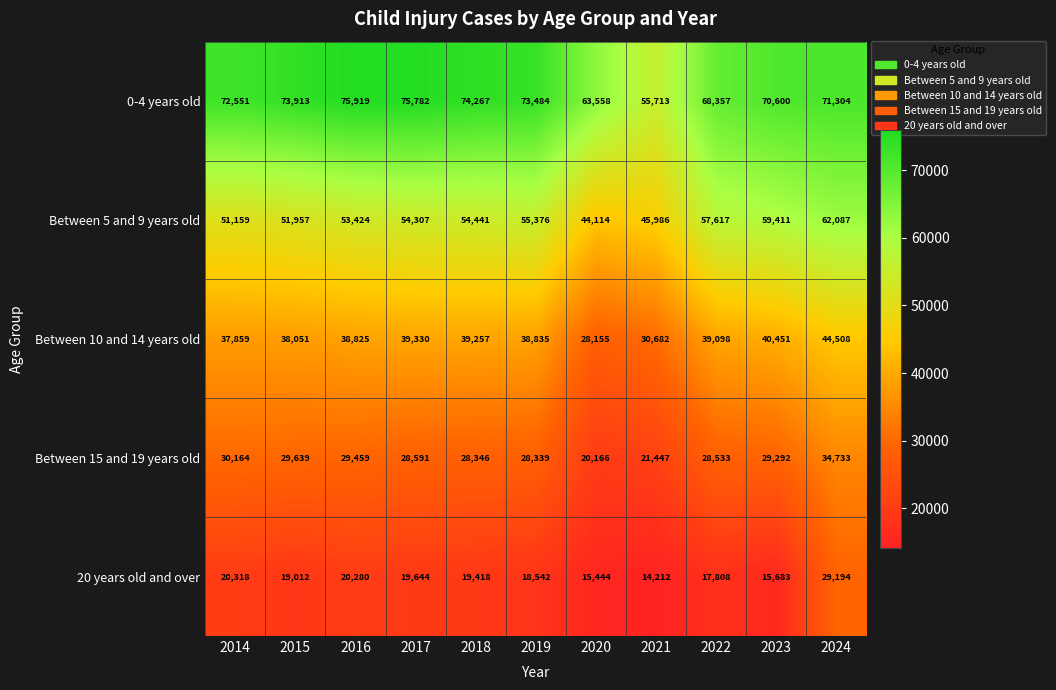

What is the sum of the Between 15 and 19 years old values at 2018 and 2017?

56937